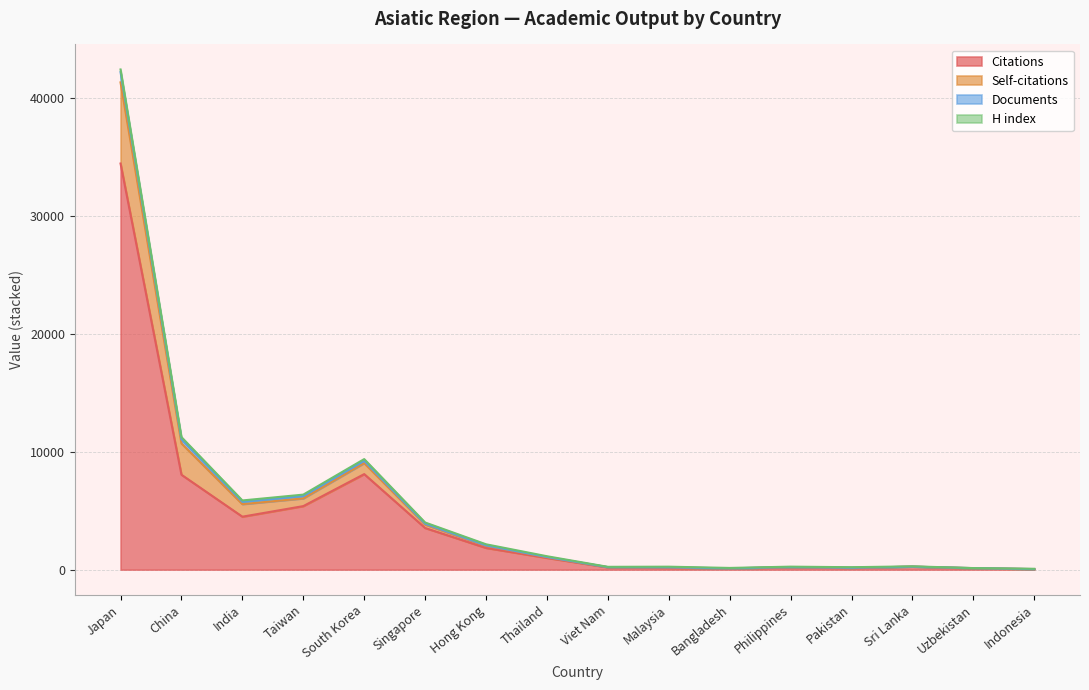

Which category has the highest value in the Citations series?

Japan